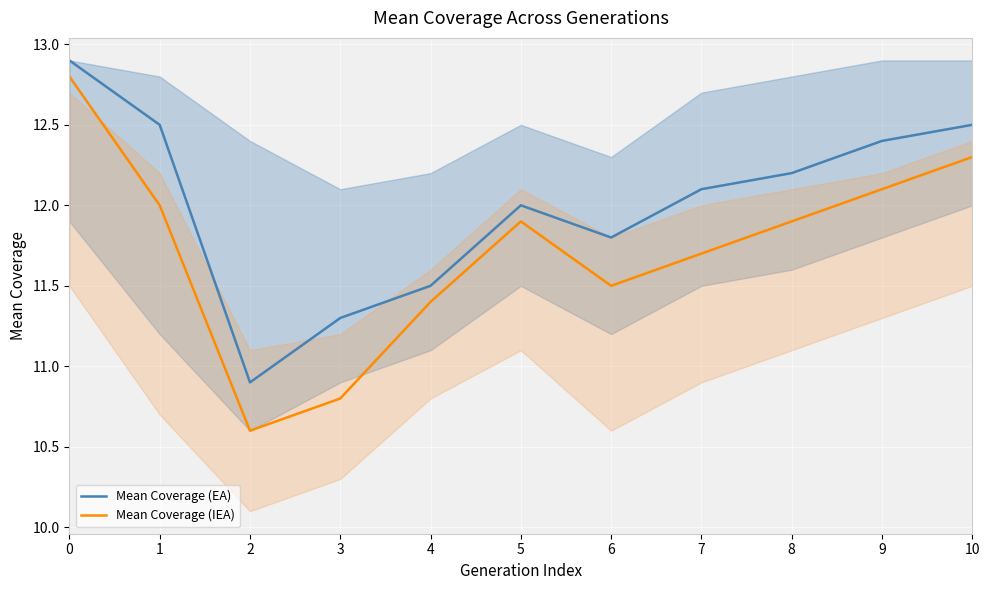

Does the chart display data point markers on the line(s)?

No